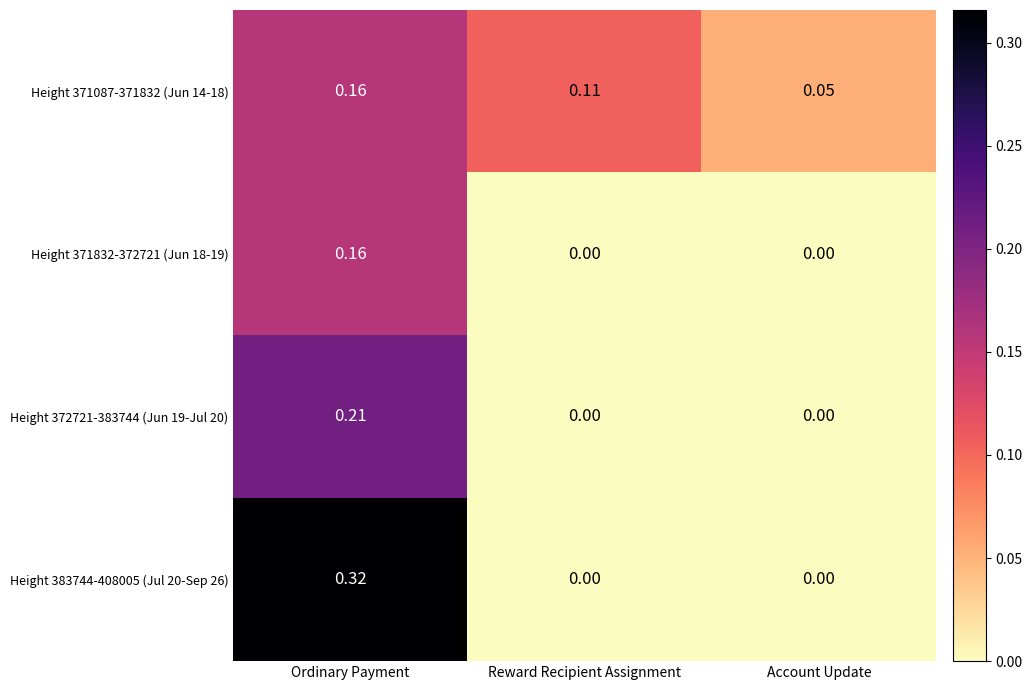

At which category is the sum across all series the highest?

Ordinary Payment